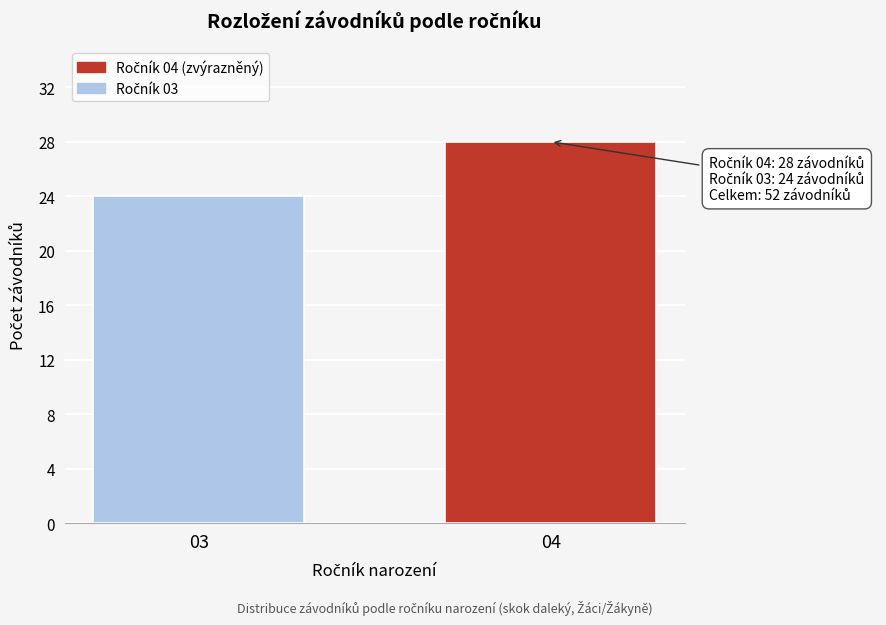

Reading right to left, what are all the values shown in this chart?

04=28	03=24